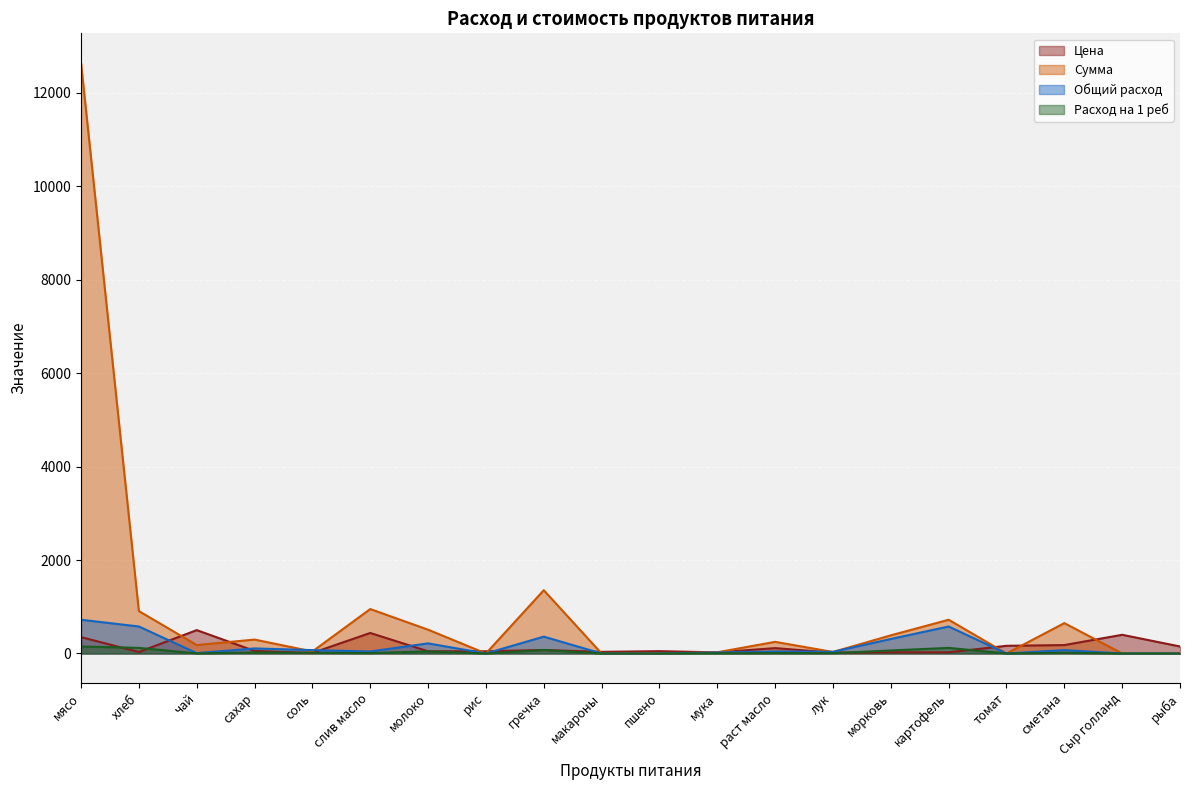

Is it true that Сумма equals 43.3 at соль?

True